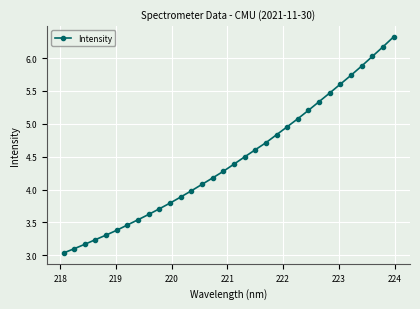

What is the greatest value displayed?

6.3